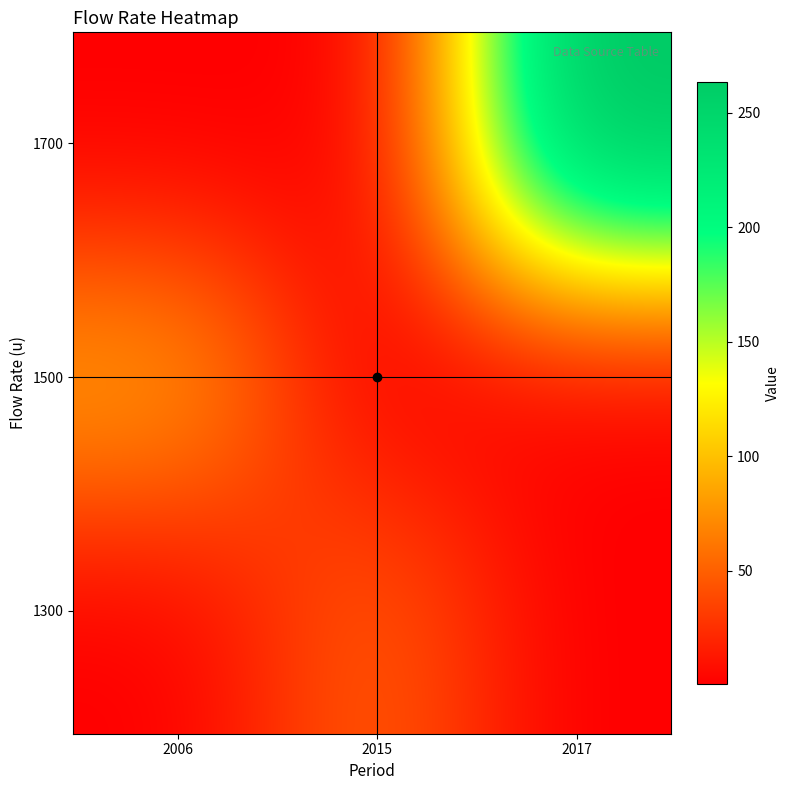

Reading left to right, list all the values displayed in this chart.

1300: 2015=50	2006=0	2017=0
1500: 2015=0	2006=85	2017=0
1700: 2015=0	2006=0	2017=270